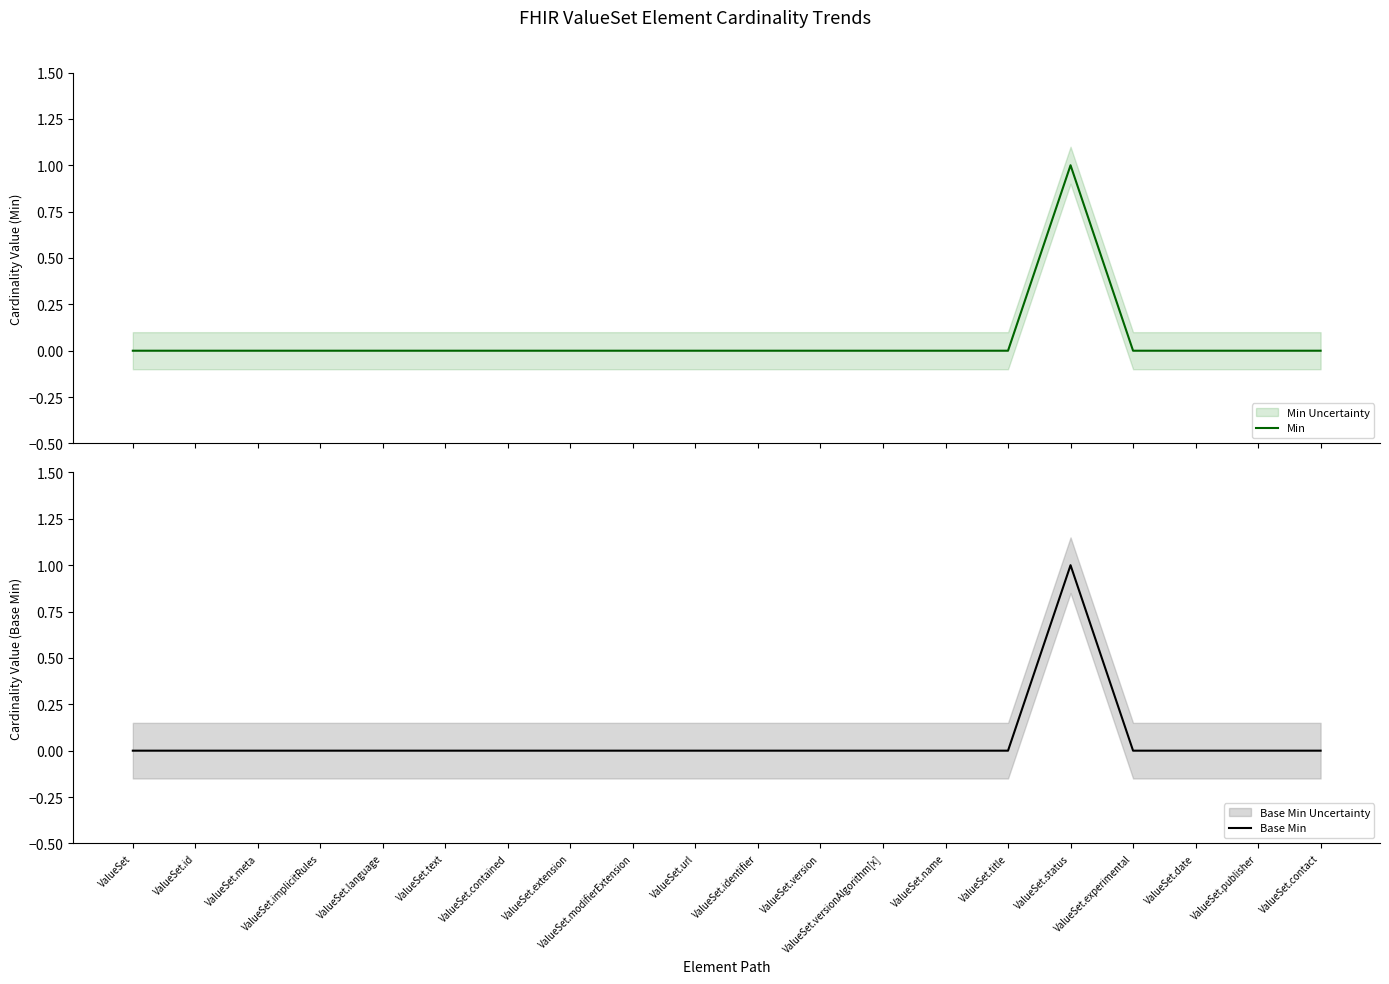

True or false: Base Min and Min cross at least once.

False